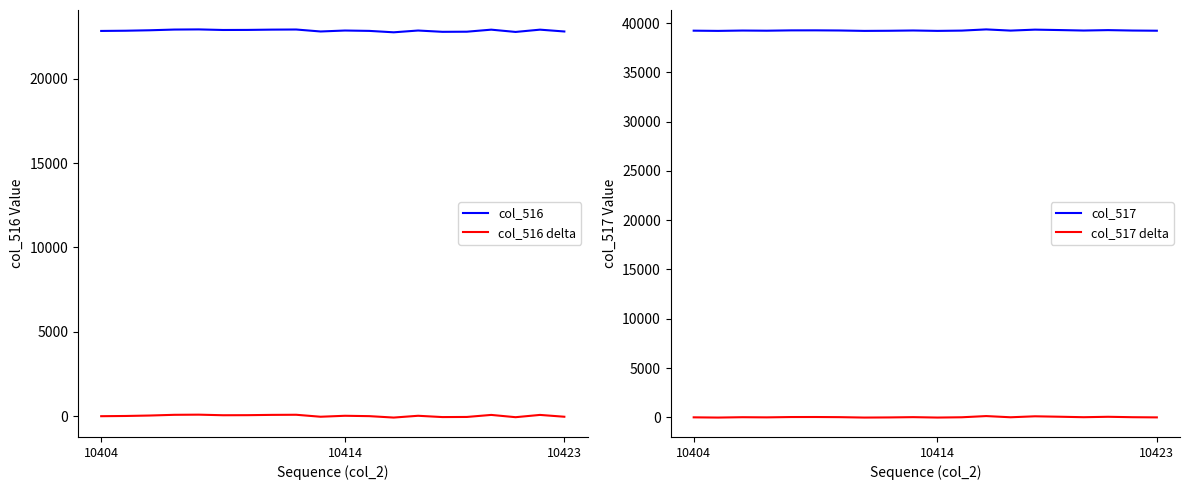

Which has a higher value, 9 or 13?

13